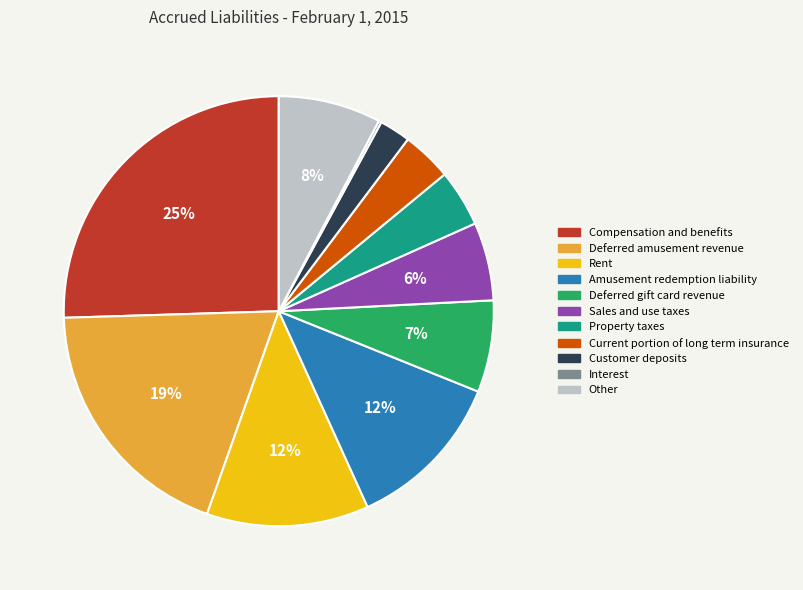

Which category has the biggest portion of the pie?

Compensation and benefits